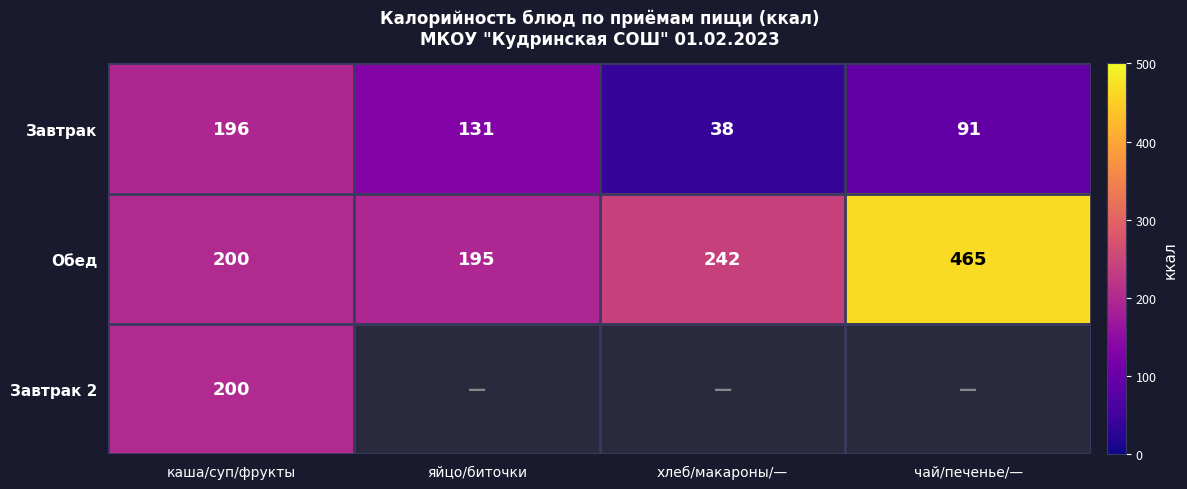

What is the total value across all series at каша/суп/фрукты?

596